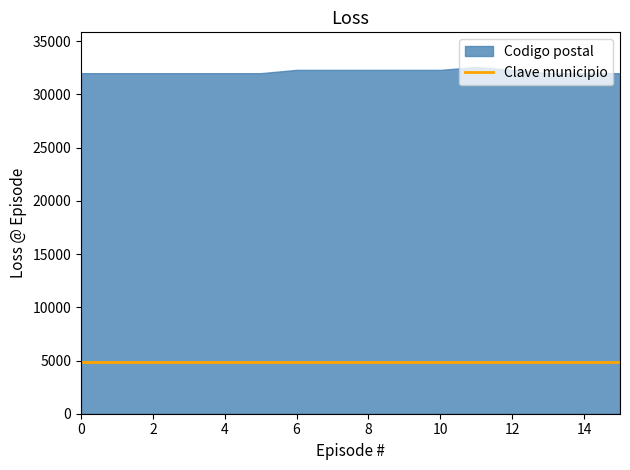

True or false: Clave municipio and Codigo postal cross at least once.

False